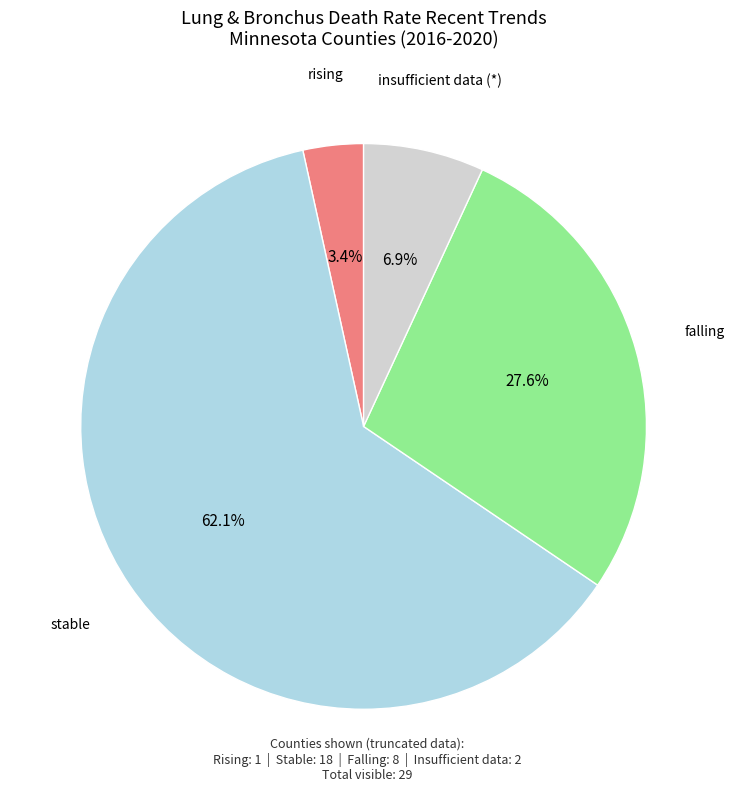

How many slices are in this pie chart?

4